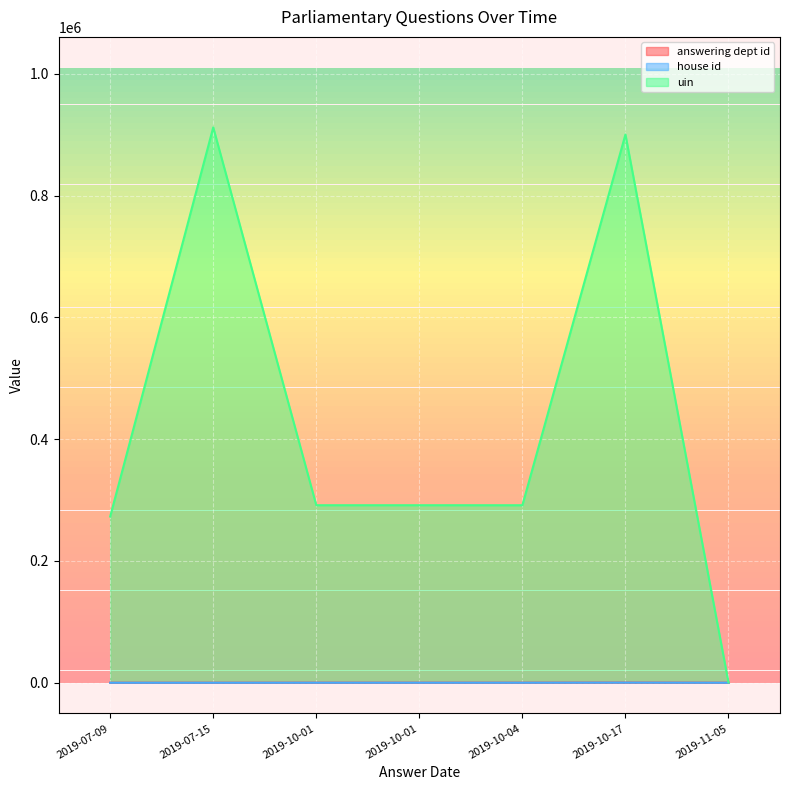

How many lines are shown in the chart?

3